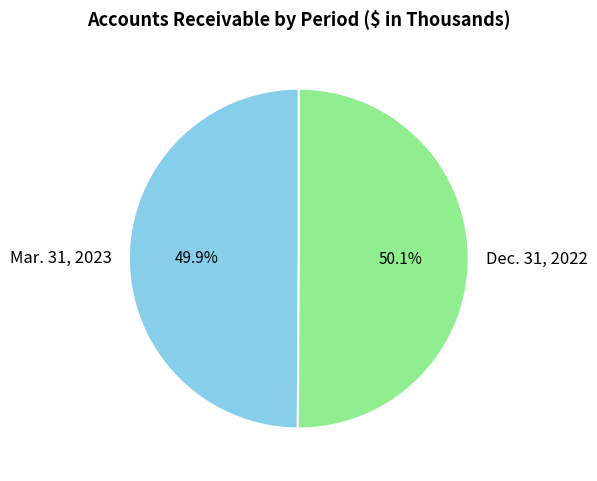

Combined, do Mar. 31, 2023 and Dec. 31, 2022 account for over 50%?

Yes